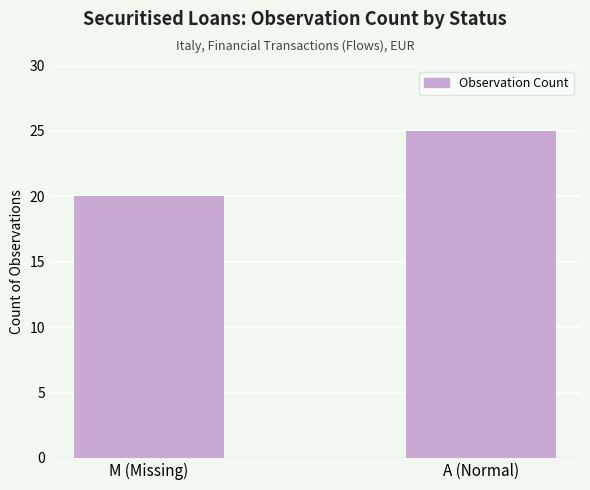

Reading left to right, extract all data points from this chart.

M (Missing)=20	A (Normal)=25